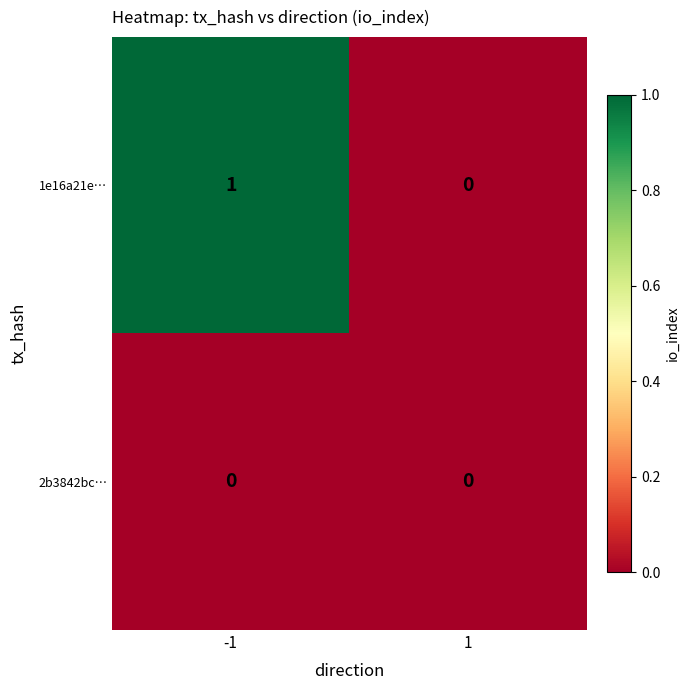

Which series has the largest total across all categories?

1e16a21e…